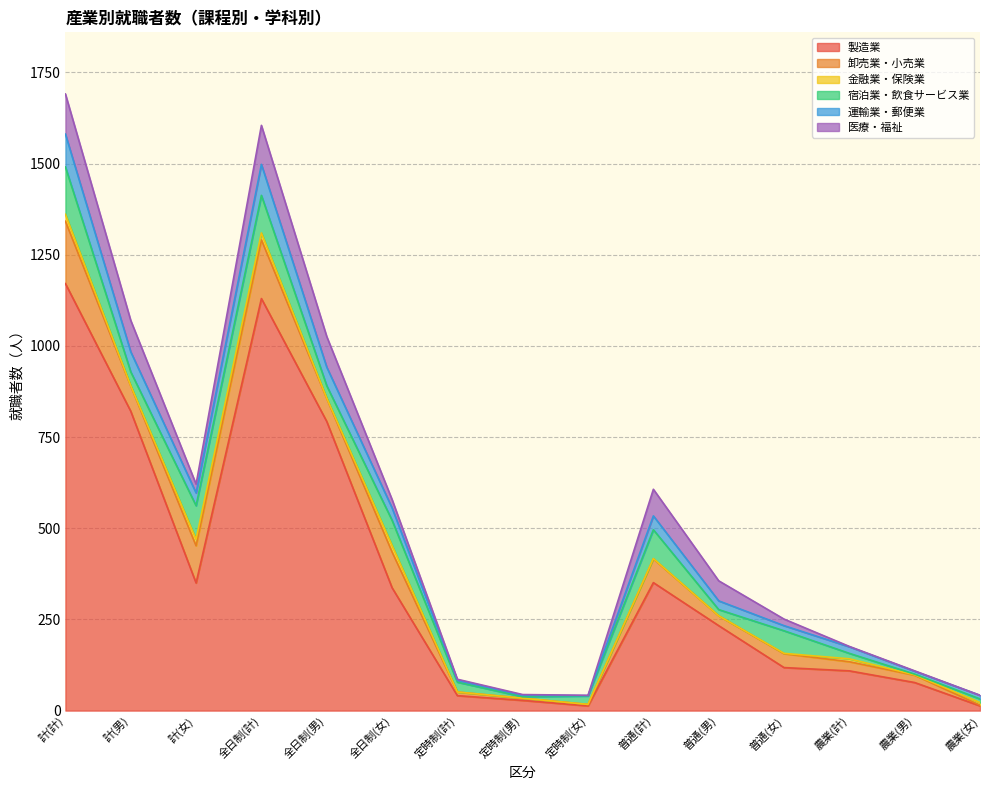

Reading left to right, transcribe all the data shown in this chart.

製造業: 計(計)=1171	計(男)=821	計(女)=350	全日制(計)=1130	全日制(男)=793	全日制(女)=337	定時制(計)=41	定時制(男)=28	定時制(女)=13	普通(計)=351	普通(男)=233	普通(女)=118	農業(計)=109	農業(男)=77	農業(女)=13
卸売業・小売業: 計(計)=171	計(男)=69	計(女)=102	全日制(計)=161	全日制(男)=63	全日制(女)=98	定時制(計)=10	定時制(男)=6	定時制(女)=4	普通(計)=65	普通(男)=27	普通(女)=38	農業(計)=25	農業(男)=20	農業(女)=2
金融業・保険業: 計(計)=19	計(男)=1	計(女)=18	全日制(計)=19	全日制(男)=1	全日制(女)=18	定時制(計)=0	定時制(男)=0	定時制(女)=0	普通(計)=1	普通(男)=0	普通(女)=1	農業(計)=8	農業(男)=1	農業(女)=7
宿泊業・飲食サービス業: 計(計)=130	計(男)=38	計(女)=92	全日制(計)=103	全日制(男)=34	全日制(女)=69	定時制(計)=27	定時制(男)=4	定時制(女)=23	普通(計)=79	普通(男)=17	普通(女)=62	農業(計)=15	農業(男)=2	農業(女)=10
運輸業・郵便業: 計(計)=90	計(男)=55	計(女)=35	全日制(計)=85	全日制(男)=51	全日制(女)=34	定時制(計)=5	定時制(男)=4	定時制(女)=1	普通(計)=38	普通(男)=24	普通(女)=14	農業(計)=18	農業(男)=8	農業(女)=10
医療・福祉: 計(計)=110	計(男)=86	計(女)=24	全日制(計)=107	全日制(男)=84	全日制(女)=23	定時制(計)=3	定時制(男)=2	定時制(女)=1	普通(計)=73	普通(男)=55	普通(女)=18	農業(計)=1	農業(男)=1	農業(女)=0